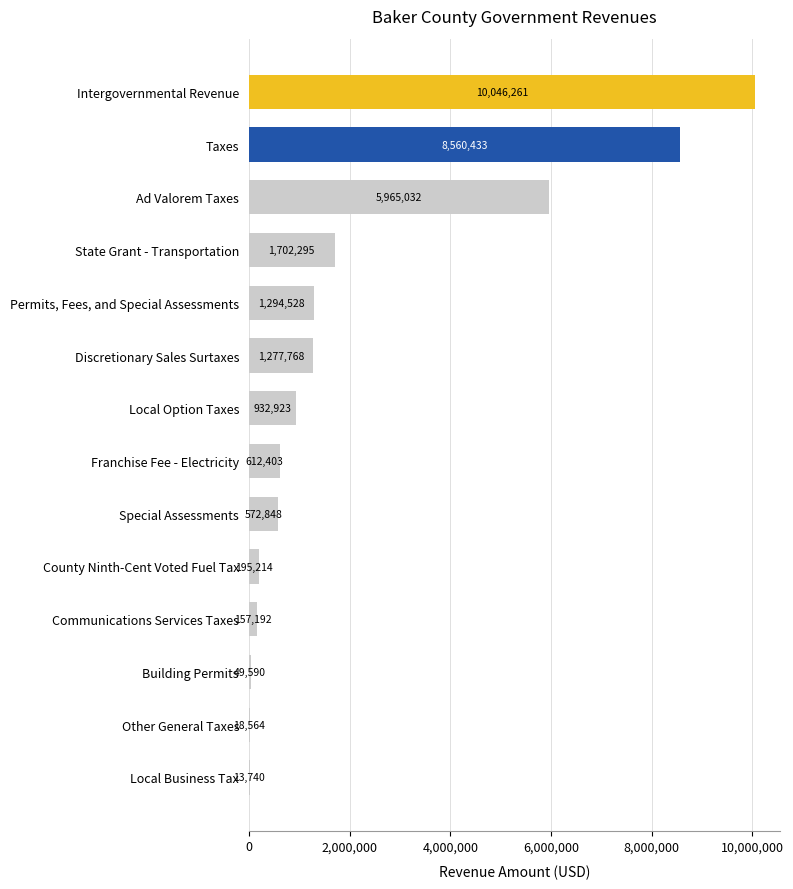

Reading top to bottom, transcribe all the data shown in this chart.

Intergovernmental Revenue=10046261	Taxes=8560433	Ad Valorem Taxes=5965032	State Grant - Transportation=1702295	Permits, Fees, and Special Assessments=1294528	Discretionary Sales Surtaxes=1277768	Local Option Taxes=932923	Franchise Fee - Electricity=612403	Special Assessments=572848	County Ninth-Cent Voted Fuel Tax=195214	Communications Services Taxes=157192	Building Permits=49590	Other General Taxes=18564	Local Business Tax=13740